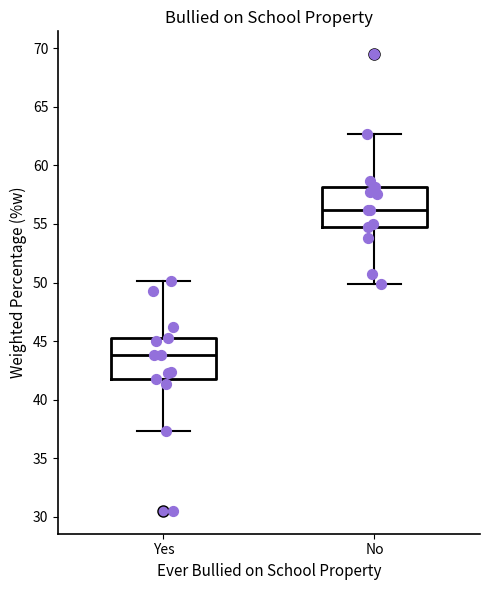

Which box's median line is the highest?

No